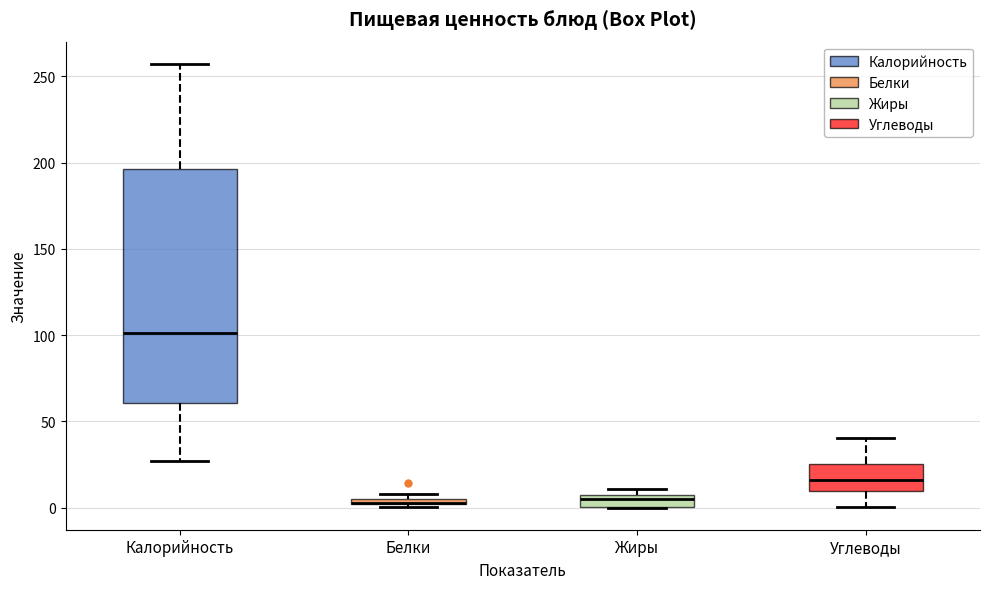

Which box is the tallest, from its lower edge to its upper edge?

Калорийность